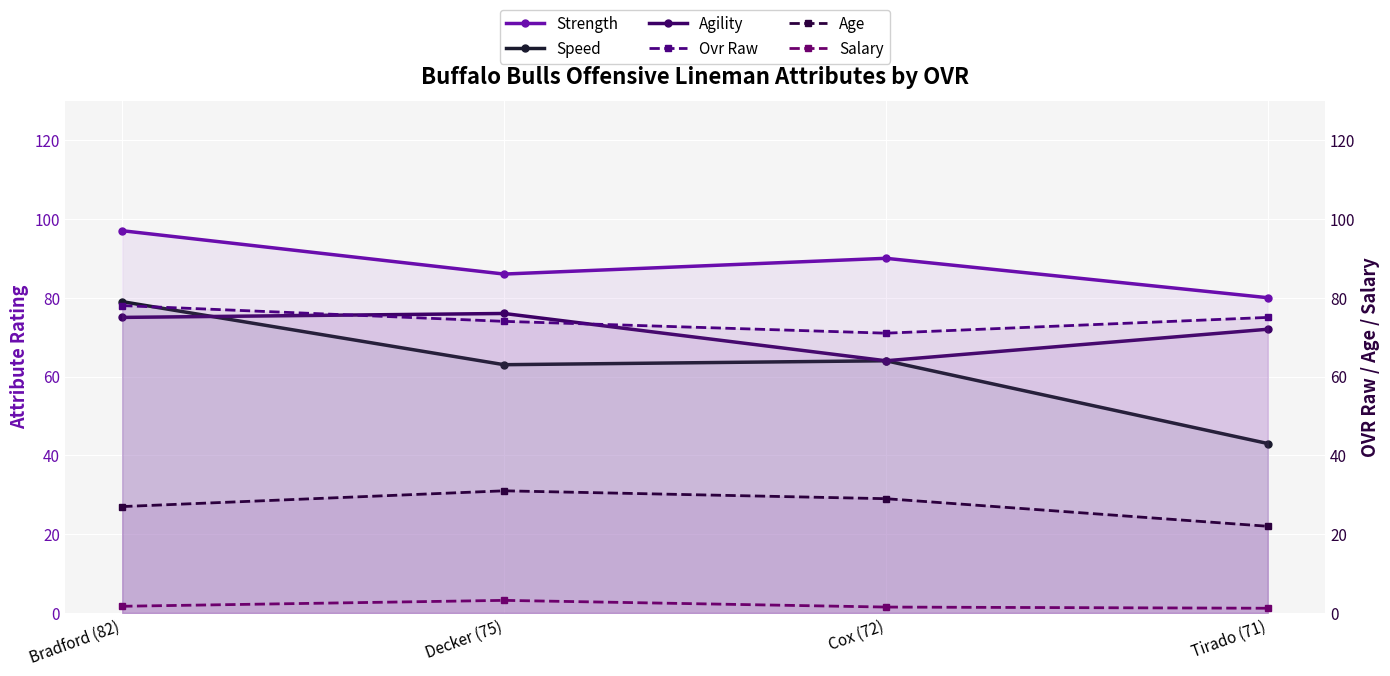

Which series has the largest range (max minus min)?

Speed